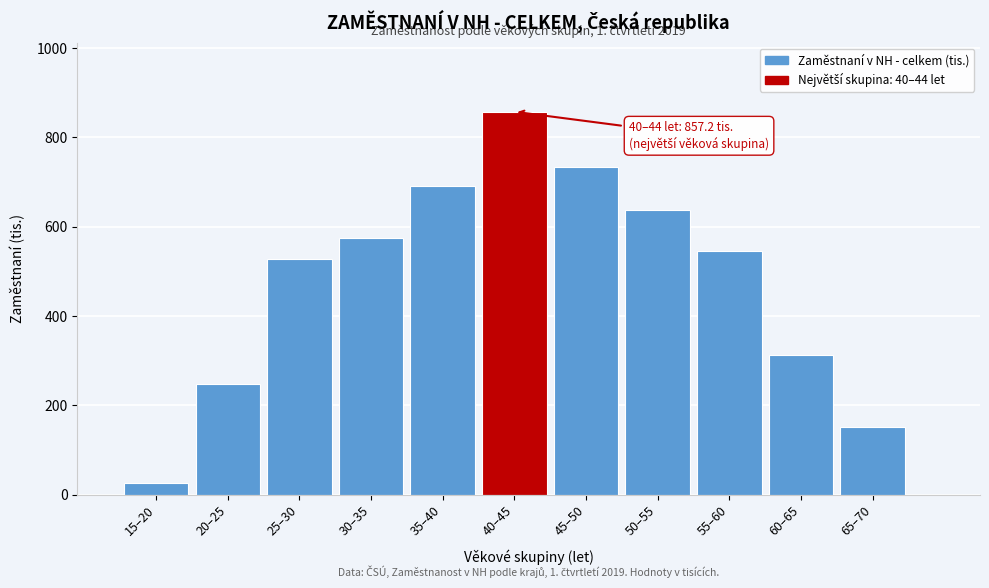

Reading right to left, transcribe all the data shown in this chart.

150.7	312.7	545.4	637.3	732.9	857.2	691.8	574.9	528.2	248.6	25.7